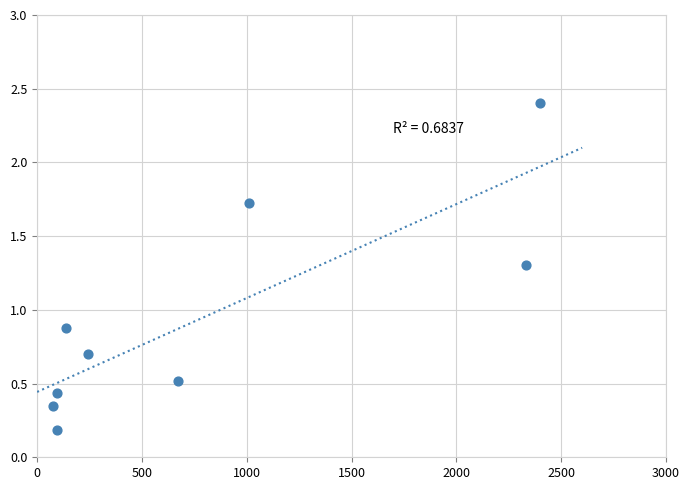

What Y value in the scatter plot is closest to 1?

0.9